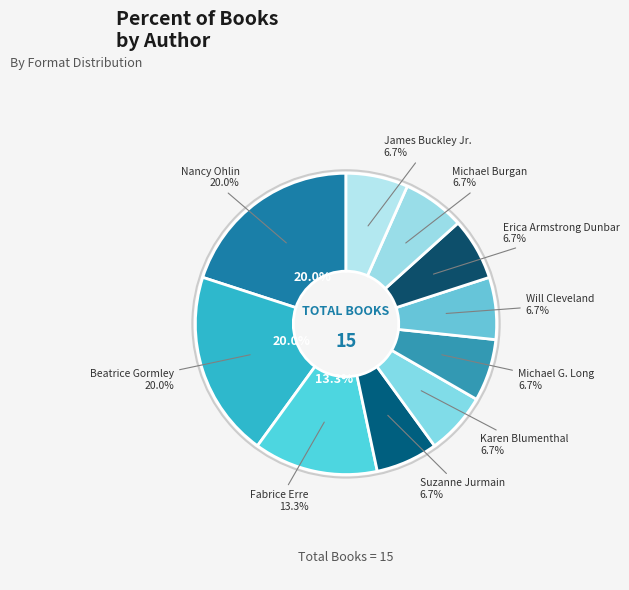

What portion of the pie excludes Nancy Ohlin?

80.0%